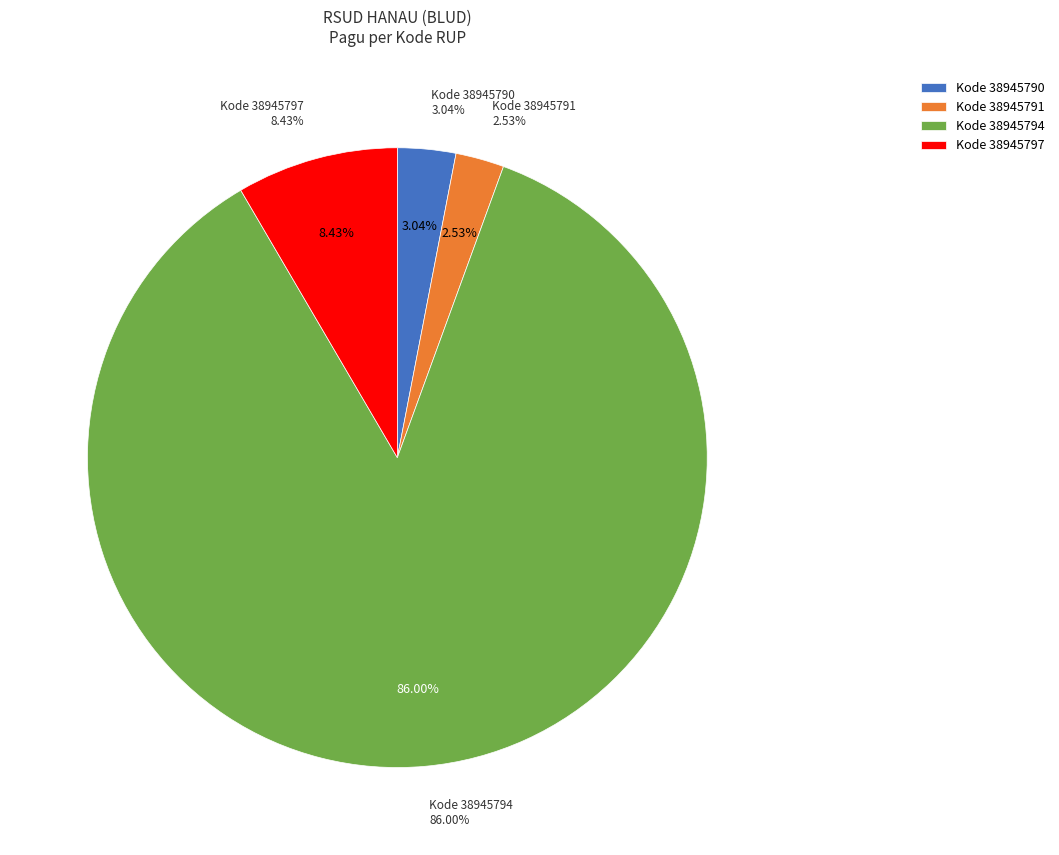

What is the largest slice in the pie chart?

38945794